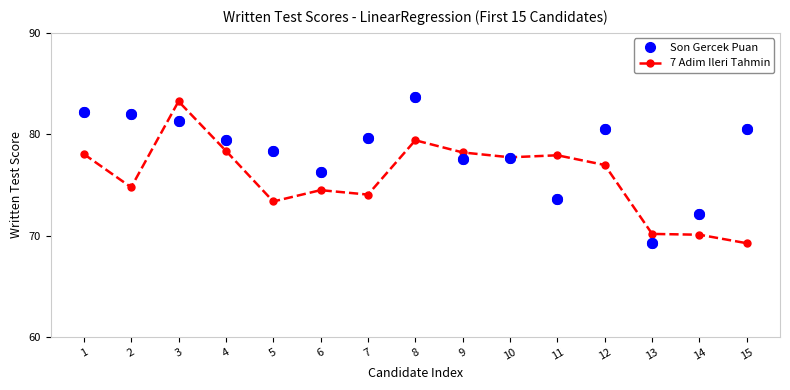

Where does the Son Gercek Puan series first go above 79?

1